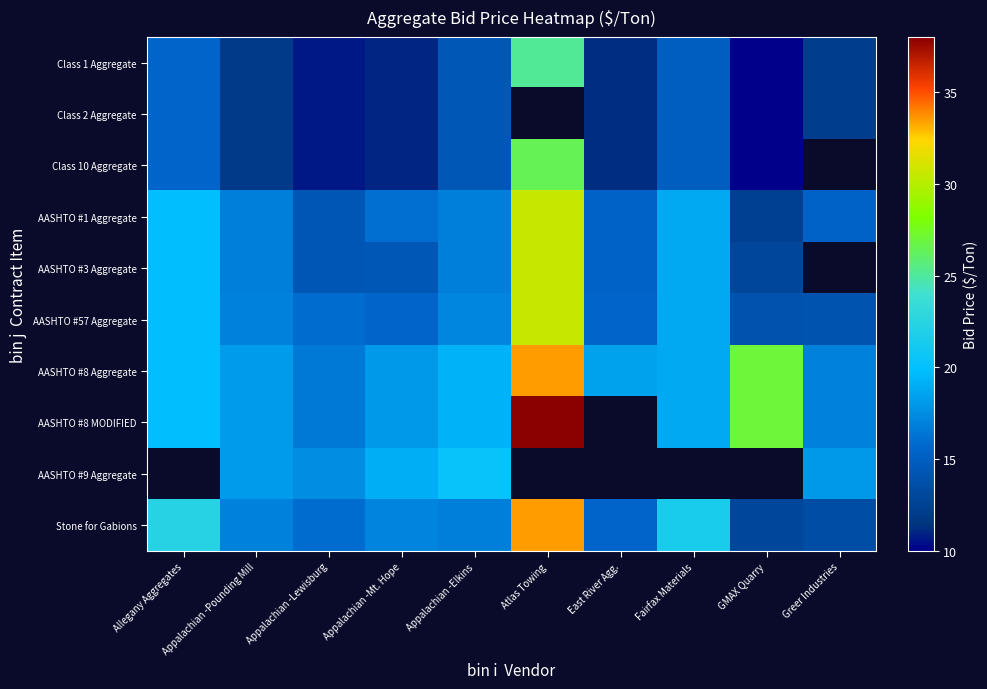

The value of AASHTO #8 MODIFIED at Appalachian -Mt. Hope is 11.7. True or false?

False